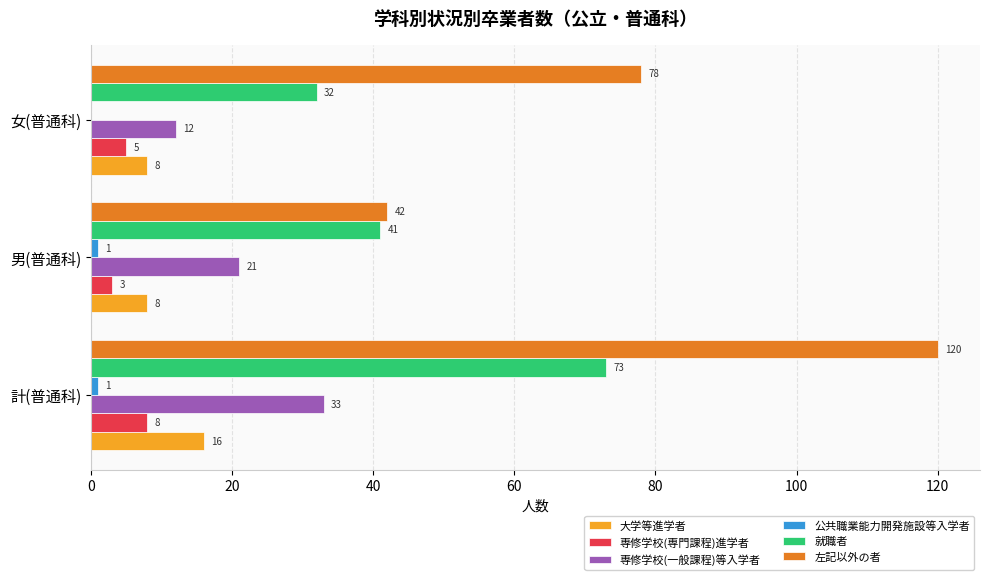

The value of 専修学校(一般課程)等入学者 at 男(普通科) is 29. True or false?

False